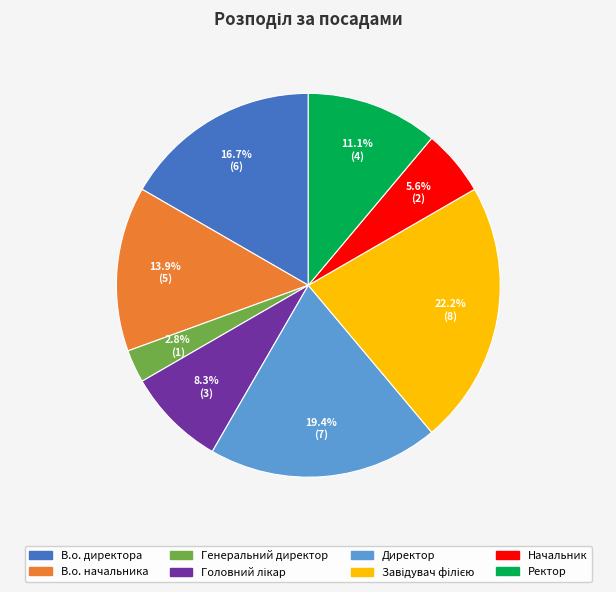

Approximately how many times larger is the value at Начальник compared to Ректор?

0.5